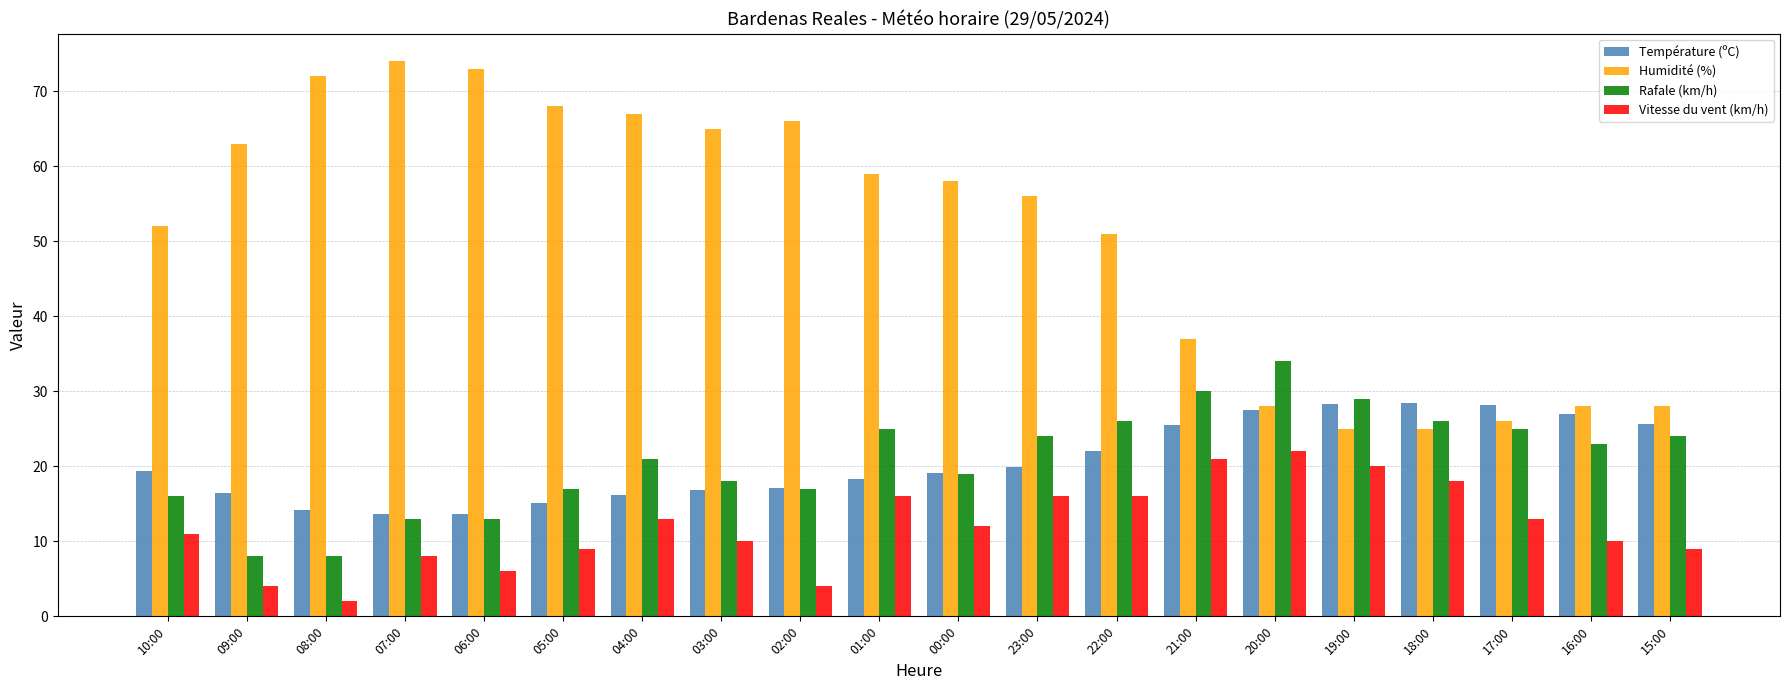

What is the difference between the highest and lowest values at 23:00?

40.0